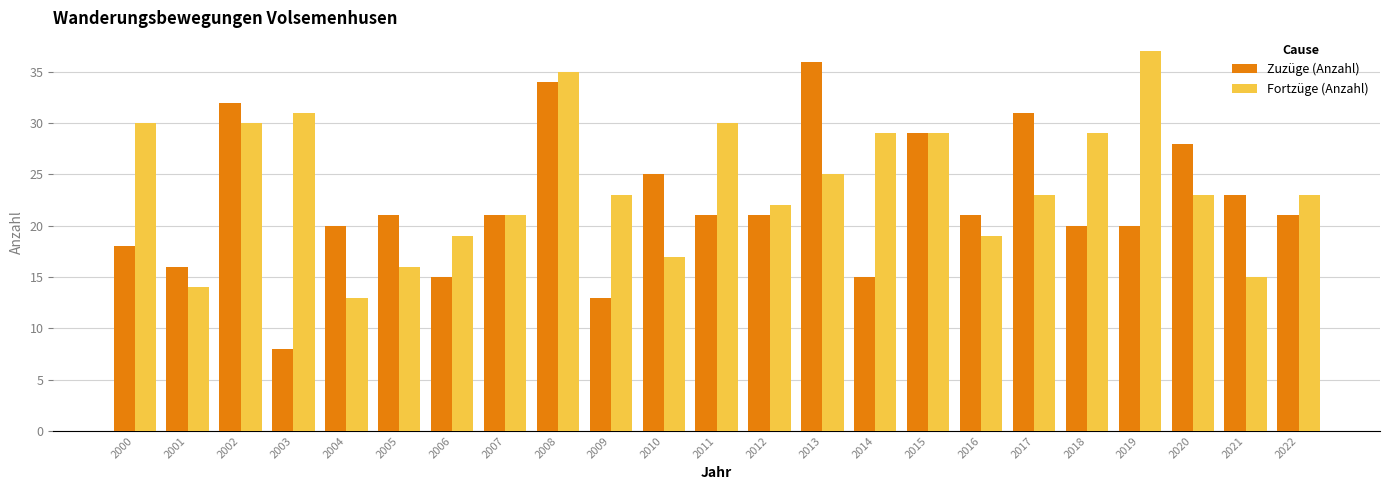

What is the sum of all Zuzüge (Anzahl) values?

509